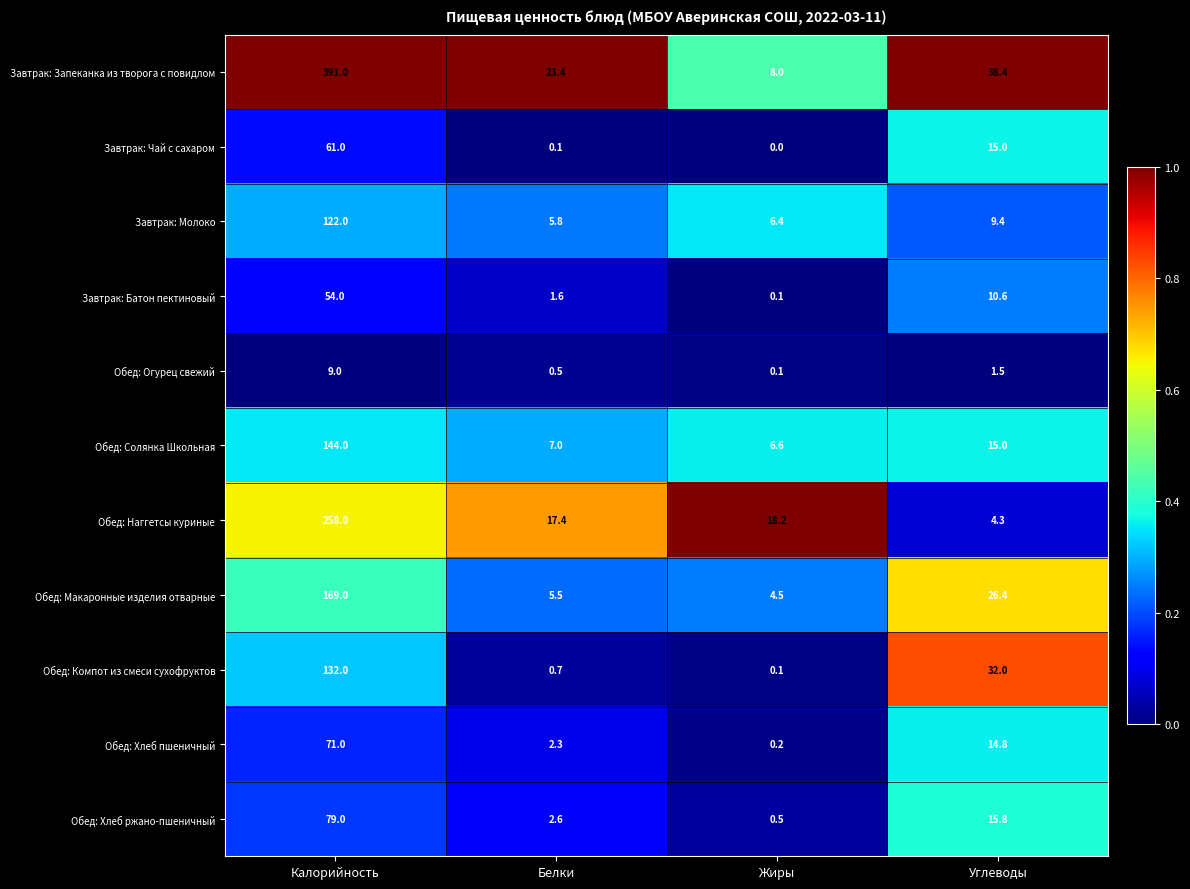

At which label does Обед: Солянка Школьная first exceed 15?

Калорийность